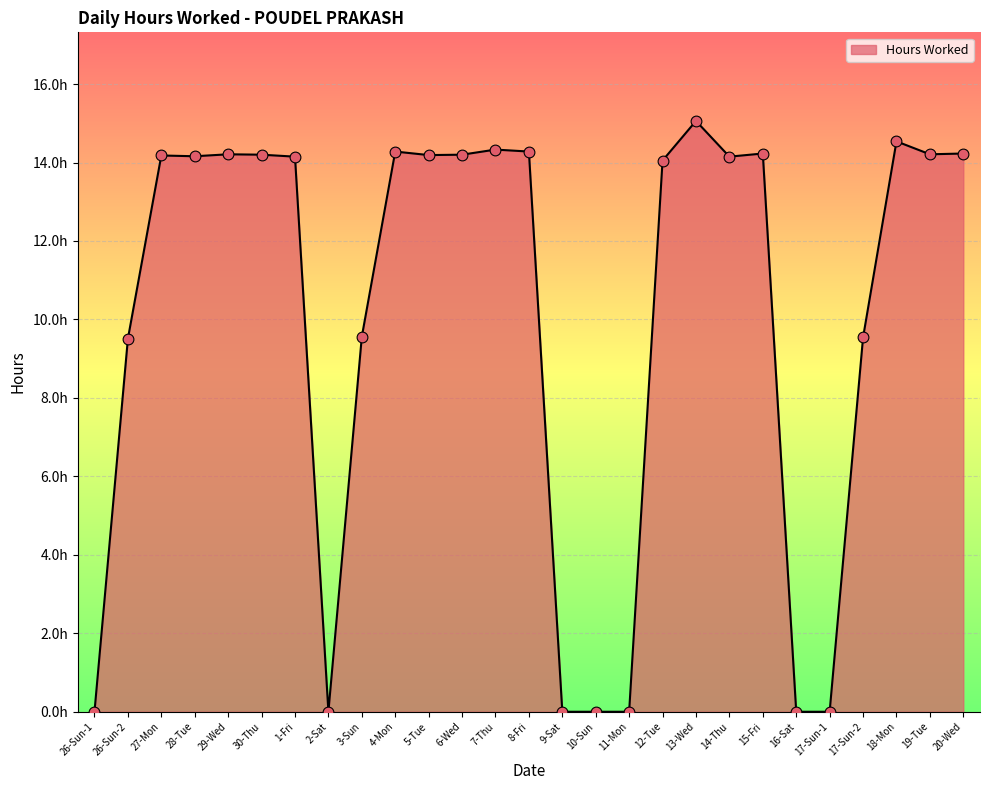

What is the change in value from 13-Wed to 20-Wed?

-0.8